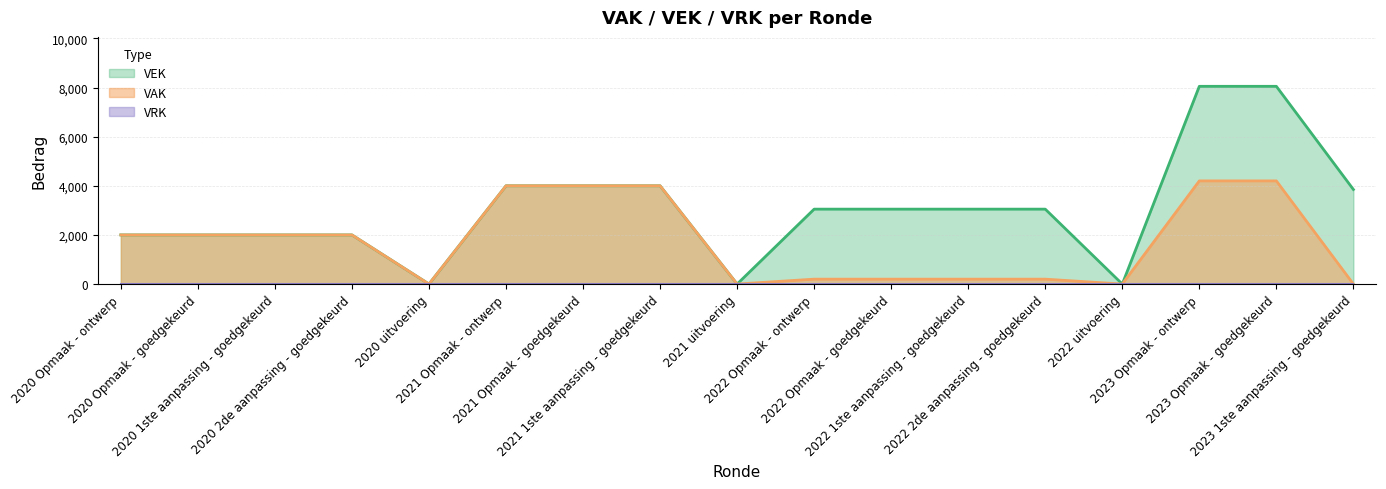

Does the chart display data point markers on the line(s)?

No